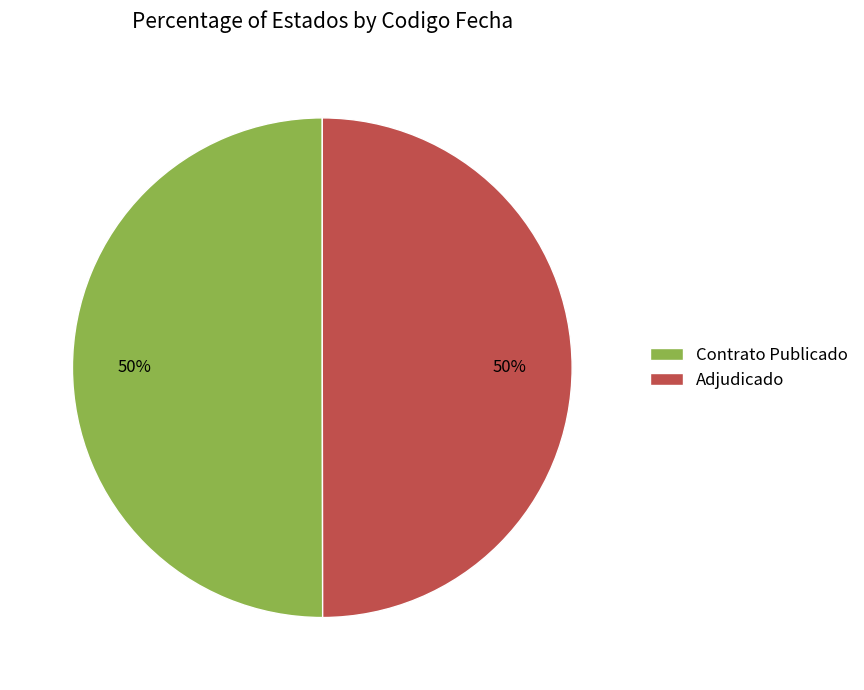

Is it true that Contrato Publicado is 39% of the pie?

False